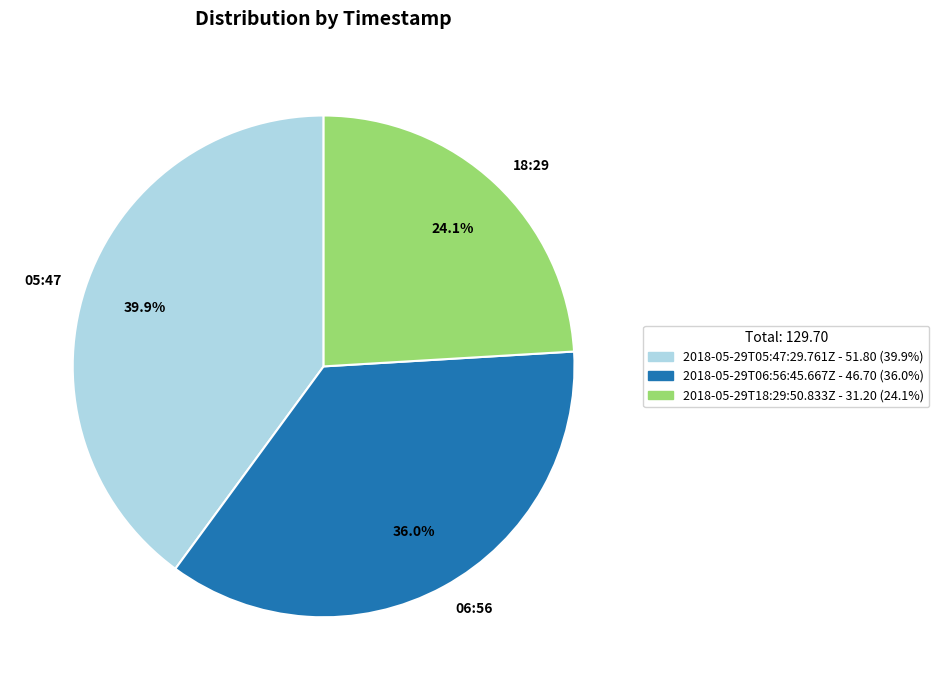

To the nearest percent, what is the difference between the largest and smallest slice percentages?

16%